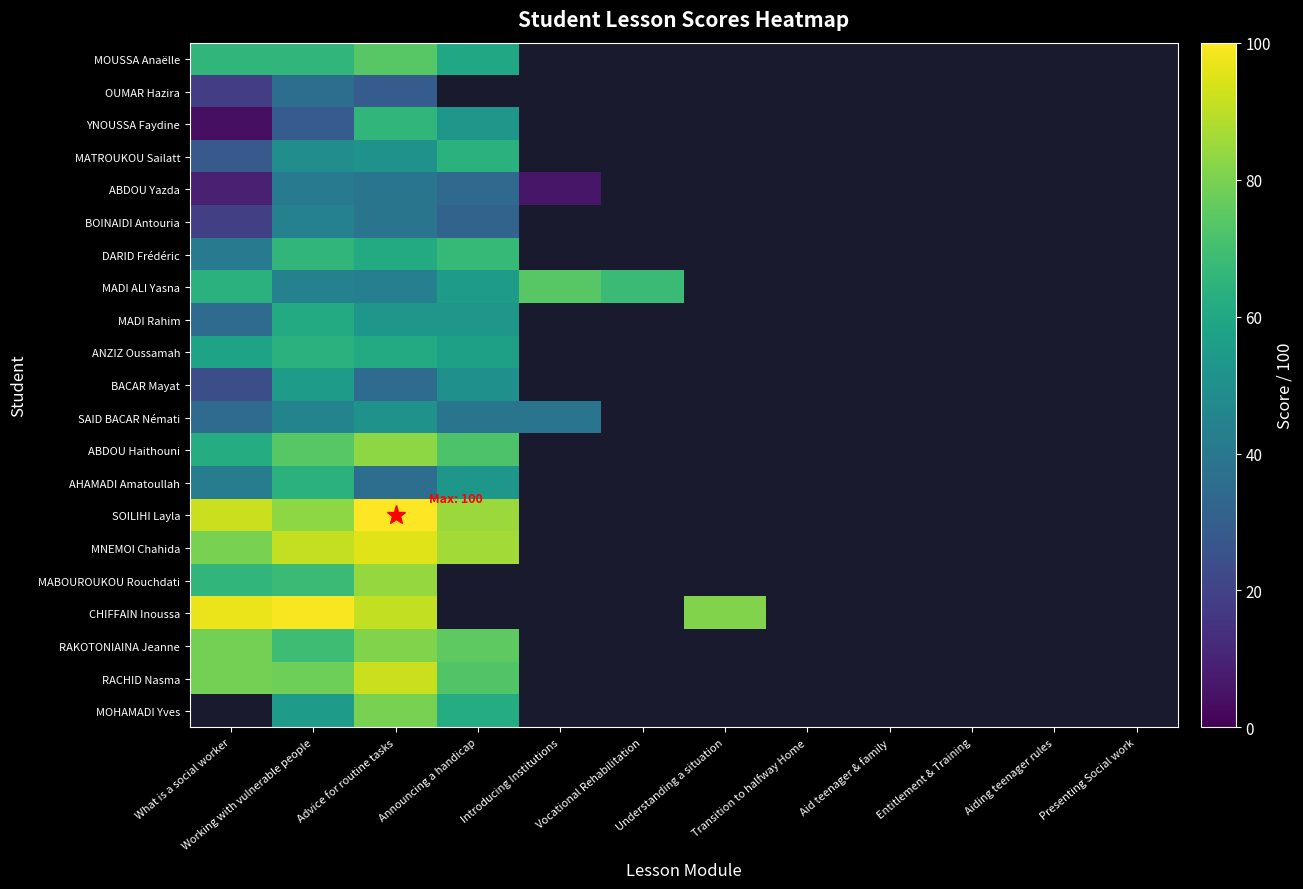

What is the difference between the highest and lowest values at Advice for routine tasks?

71.0